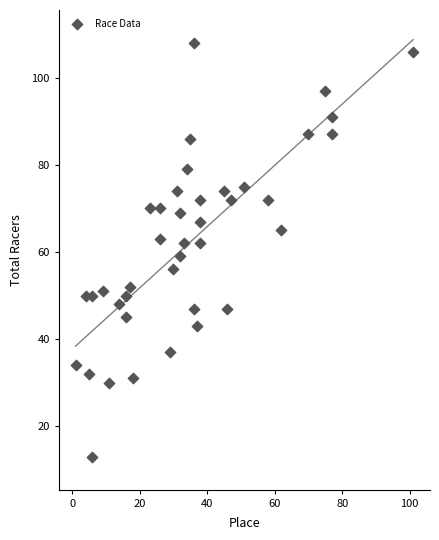

What is the range of X values (max minus min)?

100